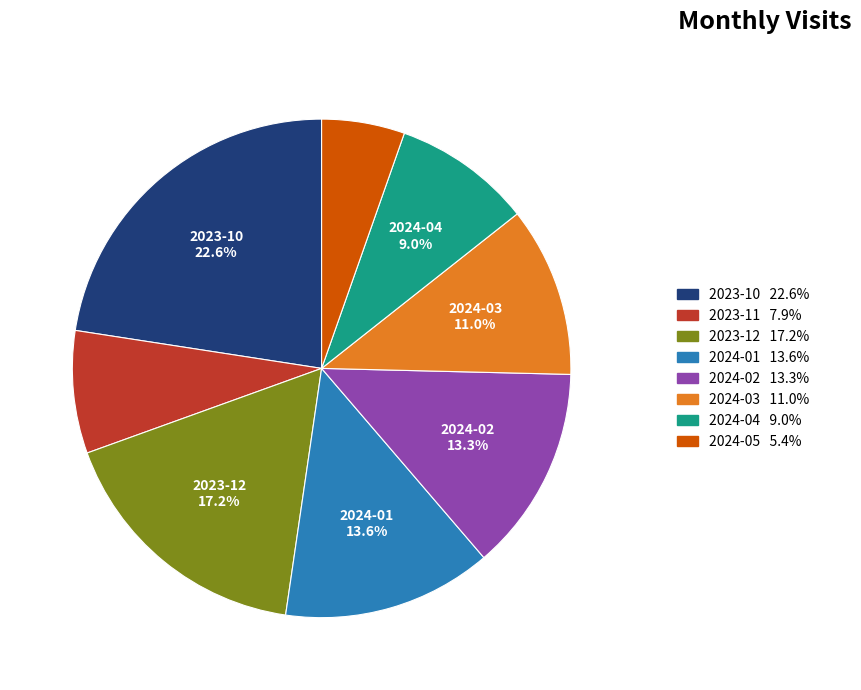

What is the smallest slice in the pie chart?

2024-05